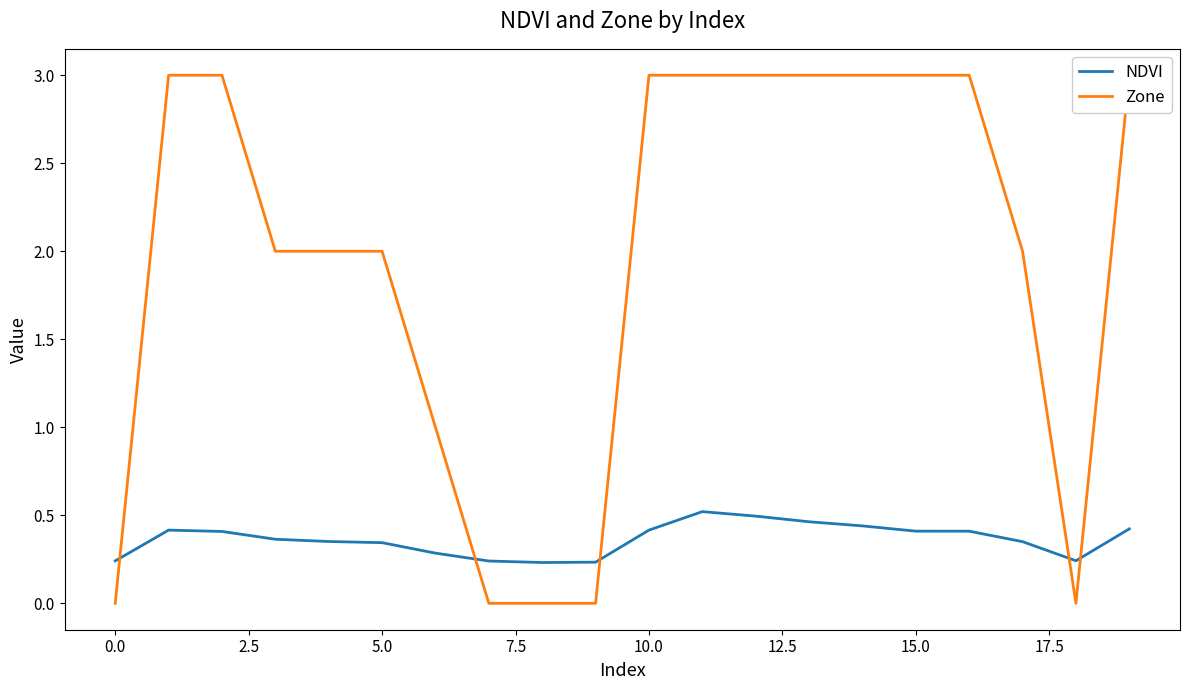

Reading left to right, transcribe all the data shown in this chart.

NDVI: 0.2	0.4	0.4	0.4	0.4	0.3	0.3	0.2	0.2	0.2	0.4	0.5	0.5	0.5	0.4	0.4	0.4	0.4	0.2	0.4
Zone: 0.0	3.0	3.0	2.0	2.0	2.0	1.0	0.0	0.0	0.0	3.0	3.0	3.0	3.0	3.0	3.0	3.0	2.0	0.0	3.0